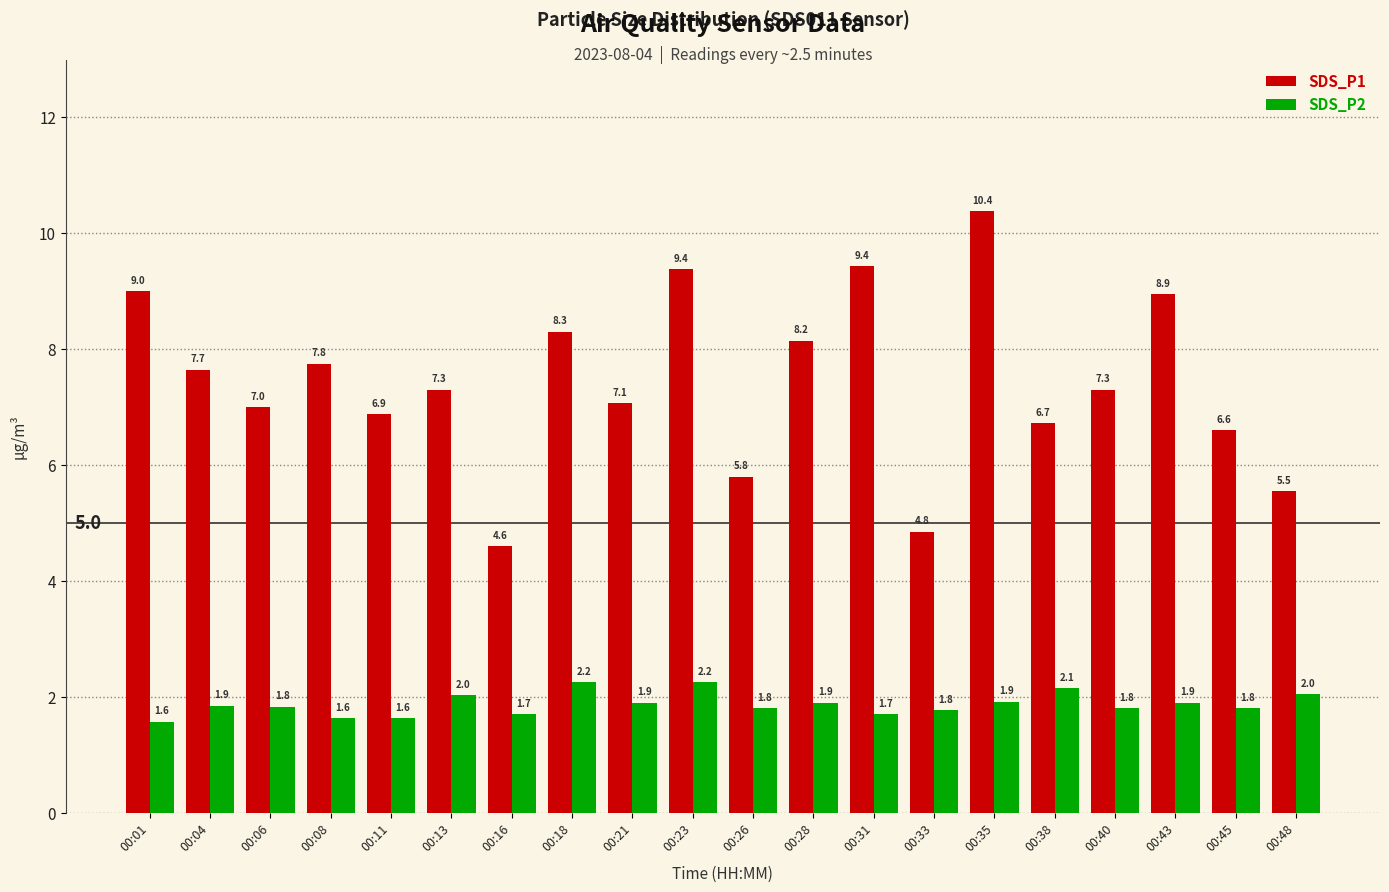

Where does the SDS_P1 series first go above 7?

00:01